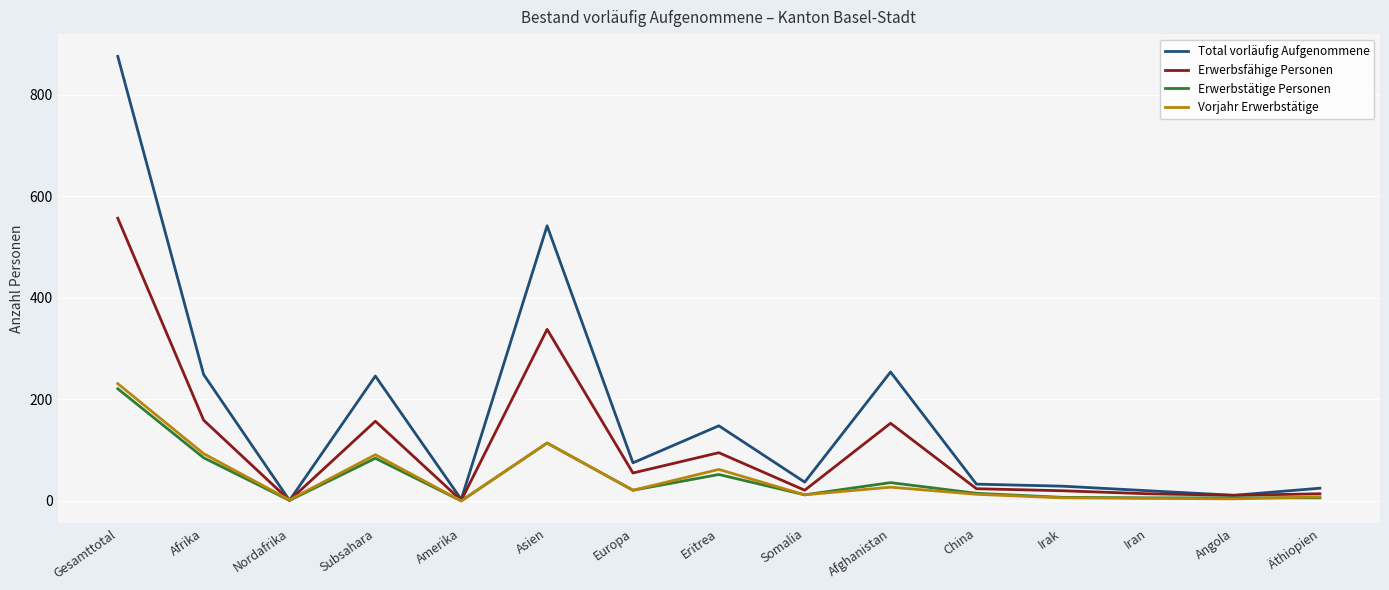

What is the difference between the maximum and minimum values in the Total vorläufig Aufgenommene series?

875